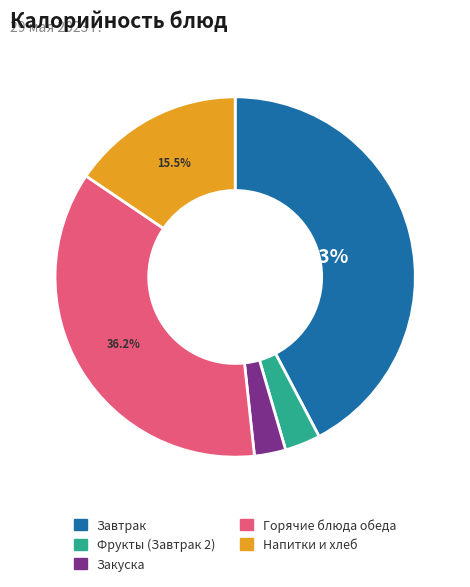

Between Напитки и хлеб and Завтрак, which is larger?

Завтрак